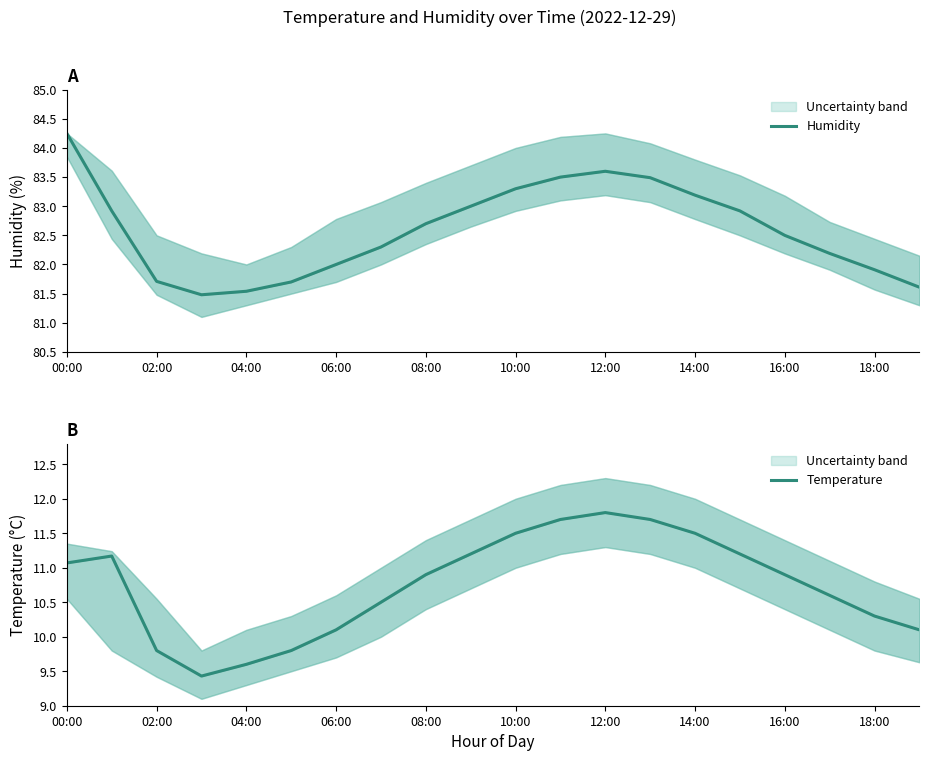

Between 04:00 and 06:00, which is larger?

06:00